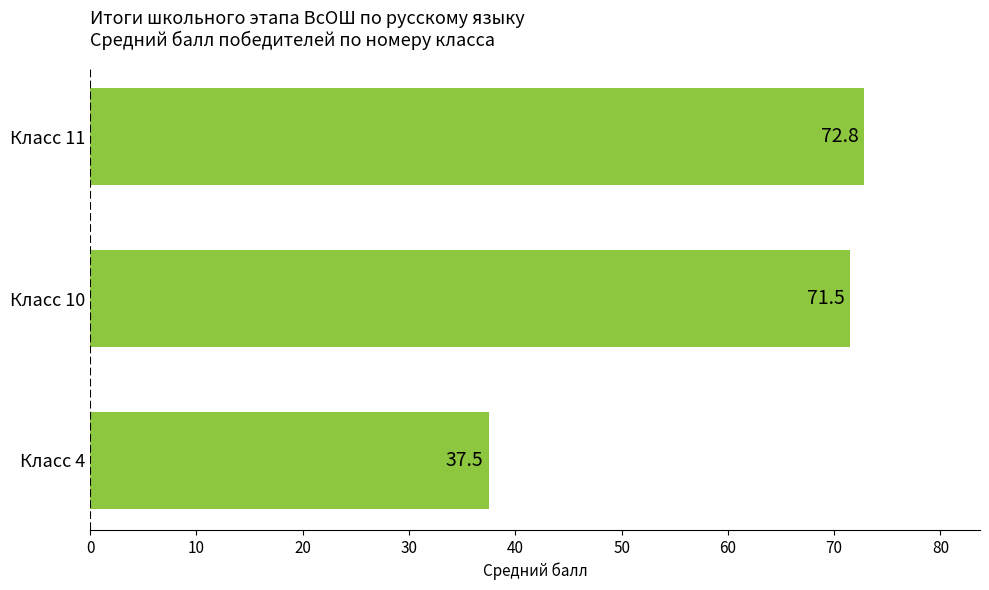

The value at Класс 10 is 71.5. True or false?

True